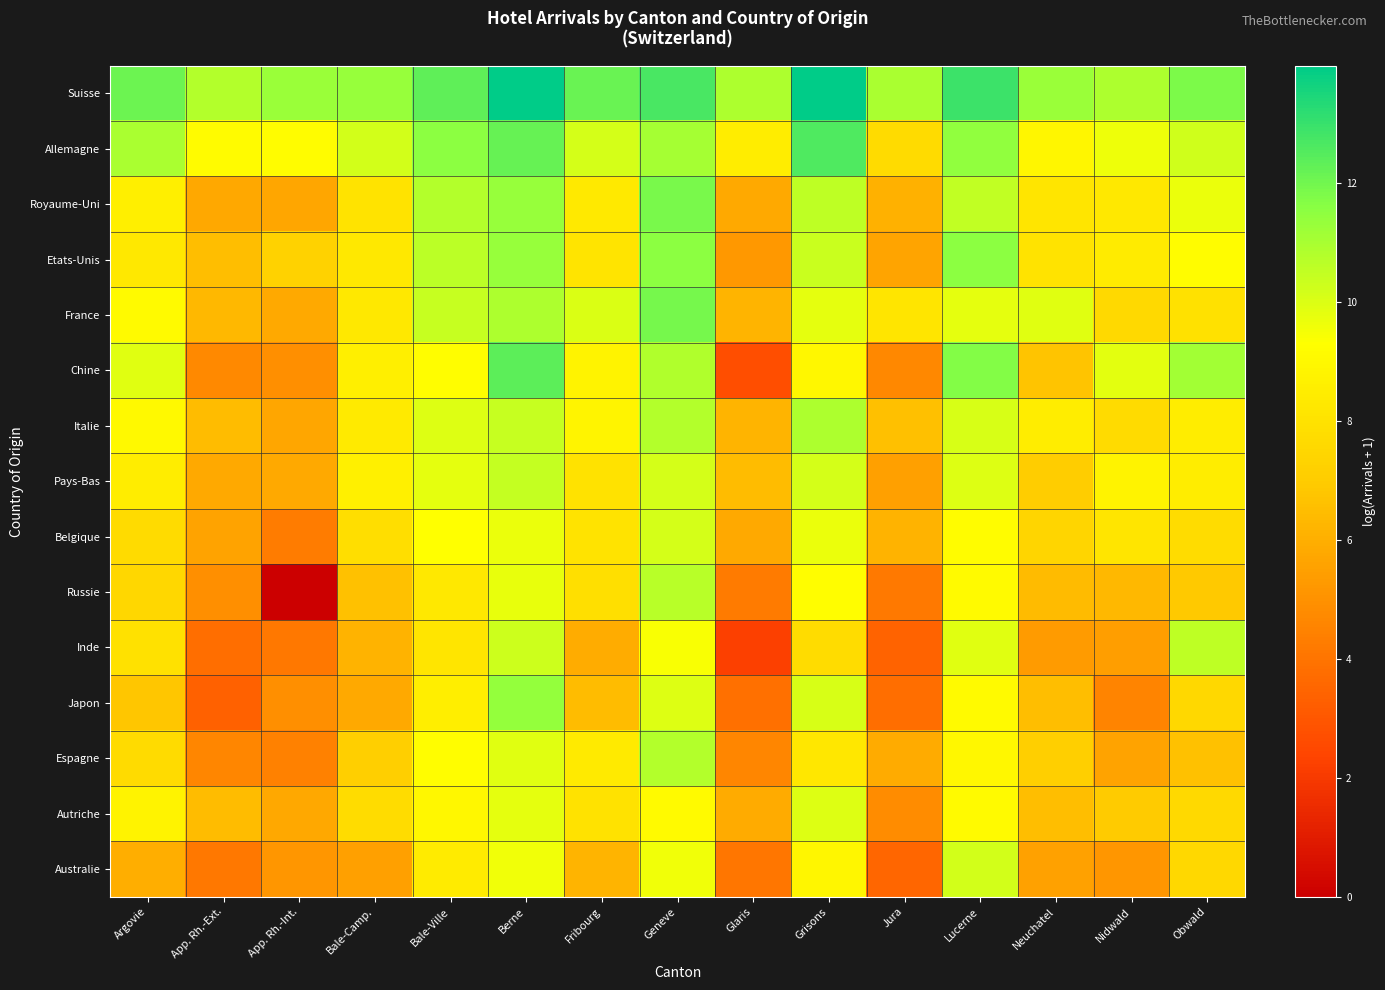

Reading right to left, extract all data points from this chart.

Suisse: Obwald=11.8	Nidwald=10.9	Neuchatel=11.3	Lucerne=12.9	Jura=10.9	Grisons=13.9	Glaris=10.9	Geneve=12.7	Fribourg=12.1	Berne=14.0	Bale-Ville=12.3	Bale-Camp.=11.3	App. Rh.-Int.=11.3	App. Rh.-Ext.=10.8	Argovie=12.1
Allemagne: Obwald=10.2	Nidwald=9.6	Neuchatel=8.9	Lucerne=11.4	Jura=7.7	Grisons=12.6	Glaris=8.5	Geneve=11.0	Fribourg=10.1	Berne=12.2	Bale-Ville=11.6	Bale-Camp.=10.2	App. Rh.-Int.=9.2	App. Rh.-Ext.=9.1	Argovie=10.9
Royaume-Uni: Obwald=9.7	Nidwald=8.3	Neuchatel=8.1	Lucerne=10.5	Jura=6.1	Grisons=10.5	Glaris=5.8	Geneve=11.9	Fribourg=8.3	Berne=11.3	Bale-Ville=10.8	Bale-Camp.=8.1	App. Rh.-Int.=5.7	App. Rh.-Ext.=5.8	Argovie=8.6
Etats-Unis: Obwald=9.2	Nidwald=8.4	Neuchatel=8.1	Lucerne=11.5	Jura=5.6	Grisons=10.4	Glaris=5.2	Geneve=11.5	Fribourg=8.1	Berne=11.3	Bale-Ville=10.6	Bale-Camp.=8.3	App. Rh.-Int.=7.3	App. Rh.-Ext.=6.5	Argovie=8.3
France: Obwald=8.0	Nidwald=7.6	Neuchatel=9.9	Lucerne=9.8	Jura=8.2	Grisons=9.8	Glaris=6.2	Geneve=11.9	Fribourg=10.0	Berne=10.9	Bale-Ville=10.4	Bale-Camp.=8.3	App. Rh.-Int.=5.8	App. Rh.-Ext.=6.3	Argovie=9.1
Chine: Obwald=11.1	Nidwald=9.9	Neuchatel=6.8	Lucerne=11.7	Jura=4.7	Grisons=9.0	Glaris=2.7	Geneve=10.8	Fribourg=8.8	Berne=12.3	Bale-Ville=9.3	Bale-Camp.=8.6	App. Rh.-Int.=4.9	App. Rh.-Ext.=4.7	Argovie=9.9
Italie: Obwald=8.5	Nidwald=7.6	Neuchatel=8.5	Lucerne=10.1	Jura=6.6	Grisons=10.9	Glaris=6.2	Geneve=10.8	Fribourg=8.8	Berne=10.4	Bale-Ville=10.0	Bale-Camp.=8.4	App. Rh.-Int.=5.7	App. Rh.-Ext.=6.5	Argovie=9.0
Pays-Bas: Obwald=8.5	Nidwald=8.8	Neuchatel=7.0	Lucerne=10.0	Jura=5.5	Grisons=10.1	Glaris=6.5	Geneve=10.1	Fribourg=8.0	Berne=10.4	Bale-Ville=9.8	Bale-Camp.=8.6	App. Rh.-Int.=5.8	App. Rh.-Ext.=5.8	Argovie=8.5
Belgique: Obwald=7.7	Nidwald=8.2	Neuchatel=7.4	Lucerne=9.2	Jura=6.1	Grisons=9.7	Glaris=5.8	Geneve=10.1	Fribourg=8.1	Berne=9.7	Bale-Ville=9.3	Bale-Camp.=7.8	App. Rh.-Int.=4.3	App. Rh.-Ext.=5.6	Argovie=7.7
Russie: Obwald=6.9	Nidwald=6.3	Neuchatel=6.4	Lucerne=9.1	Jura=4.2	Grisons=9.2	Glaris=4.2	Geneve=10.7	Fribourg=7.9	Berne=9.7	Bale-Ville=8.3	Bale-Camp.=6.6	App. Rh.-Int.=0.0	App. Rh.-Ext.=4.9	Argovie=7.5
Inde: Obwald=10.6	Nidwald=5.4	Neuchatel=5.3	Lucerne=9.9	Jura=3.4	Grisons=7.7	Glaris=2.2	Geneve=9.4	Fribourg=5.9	Berne=10.3	Bale-Ville=8.2	Bale-Camp.=6.1	App. Rh.-Int.=4.1	App. Rh.-Ext.=3.8	Argovie=7.9
Japon: Obwald=7.6	Nidwald=4.6	Neuchatel=6.5	Lucerne=9.1	Jura=3.8	Grisons=10.1	Glaris=3.9	Geneve=9.9	Fribourg=6.5	Berne=11.4	Bale-Ville=8.5	Bale-Camp.=5.8	App. Rh.-Int.=5.0	App. Rh.-Ext.=3.4	Argovie=6.8
Espagne: Obwald=6.6	Nidwald=5.6	Neuchatel=7.1	Lucerne=9.0	Jura=5.9	Grisons=8.2	Glaris=4.6	Geneve=10.8	Fribourg=8.4	Berne=9.9	Bale-Ville=9.3	Bale-Camp.=7.1	App. Rh.-Int.=4.4	App. Rh.-Ext.=4.6	Argovie=7.7
Autriche: Obwald=7.6	Nidwald=6.9	Neuchatel=6.5	Lucerne=9.1	Jura=4.8	Grisons=9.9	Glaris=5.8	Geneve=9.1	Fribourg=8.0	Berne=9.8	Bale-Ville=9.0	Bale-Camp.=7.7	App. Rh.-Int.=5.8	App. Rh.-Ext.=6.4	Argovie=8.8
Australie: Obwald=7.6	Nidwald=5.2	Neuchatel=5.5	Lucerne=10.2	Jura=3.5	Grisons=8.9	Glaris=4.0	Geneve=9.6	Fribourg=6.2	Berne=9.6	Bale-Ville=8.4	Bale-Camp.=5.5	App. Rh.-Int.=5.2	App. Rh.-Ext.=4.1	Argovie=6.0